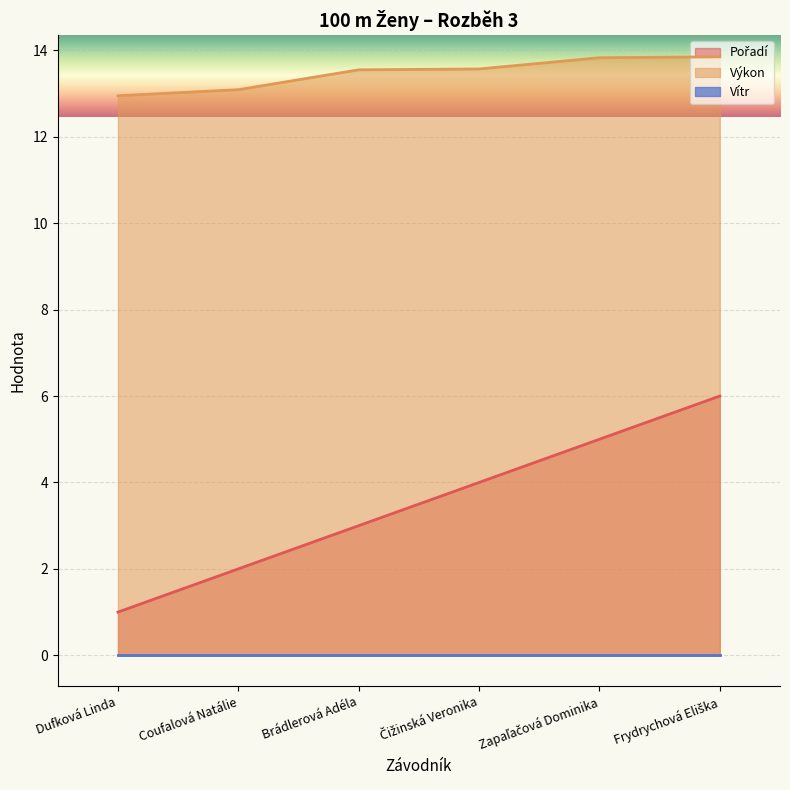

True or false: Pořadí and Výkon intersect in this chart.

False